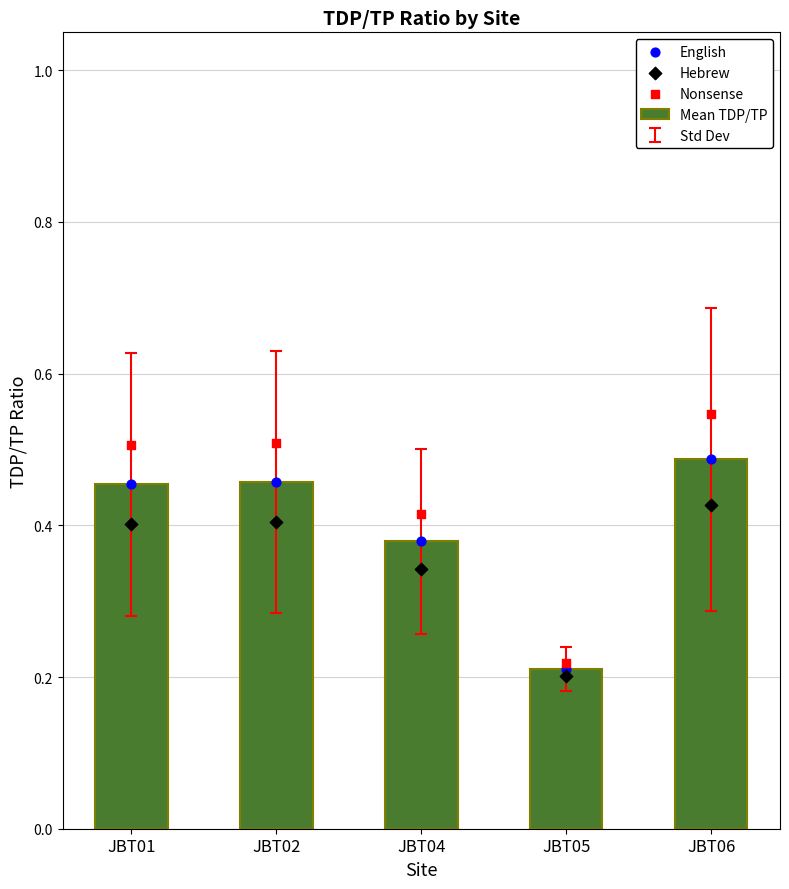

What is the total value across all series at JBT04?

1.5